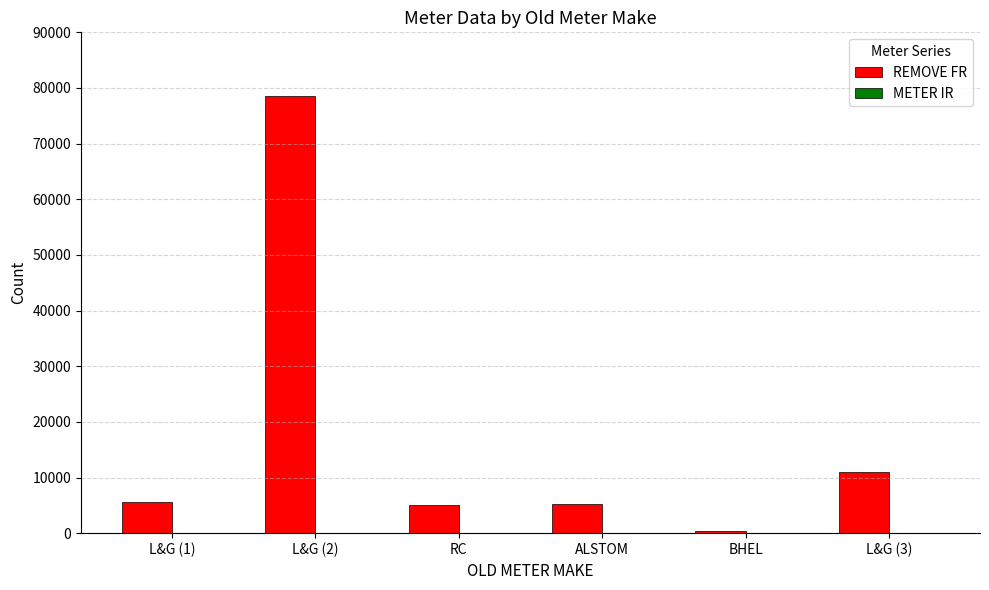

What is the sum of all values?

105841